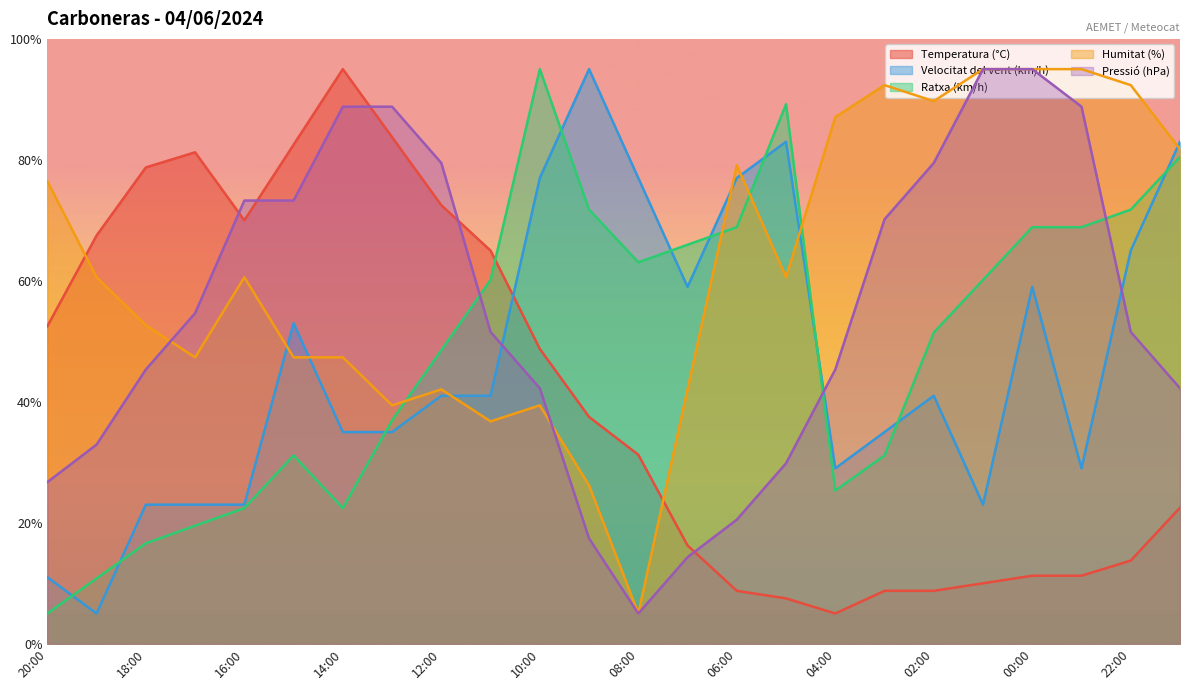

What is the average value of the Pressió (hPa) series?

54.7